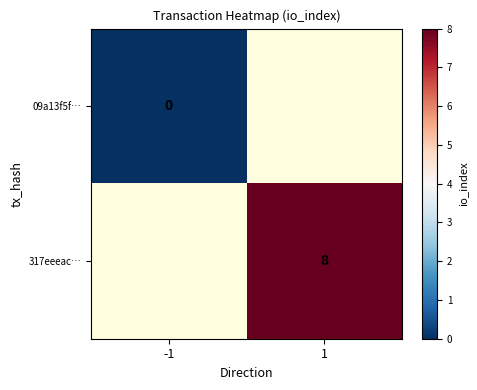

Which has a higher value, -1 or 1?

1